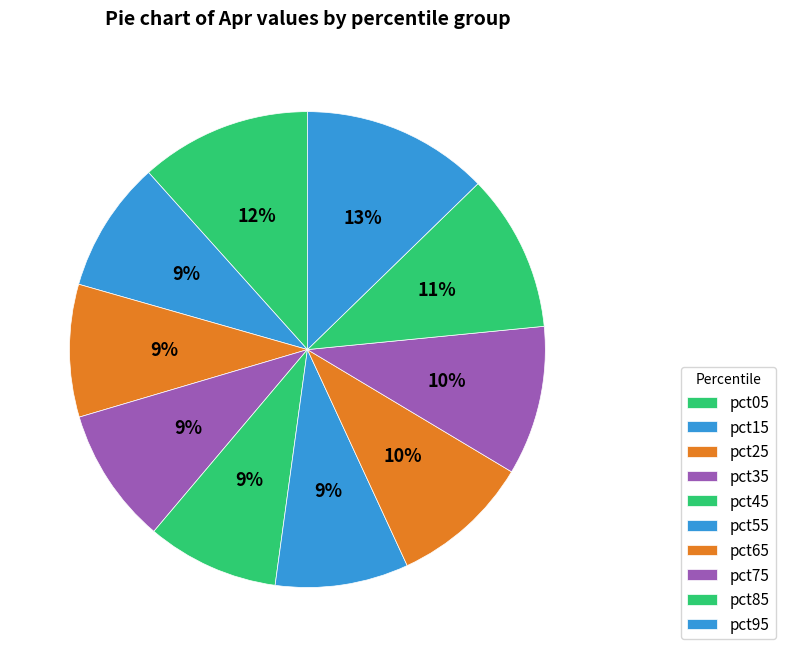

How many slices are in this pie chart?

10